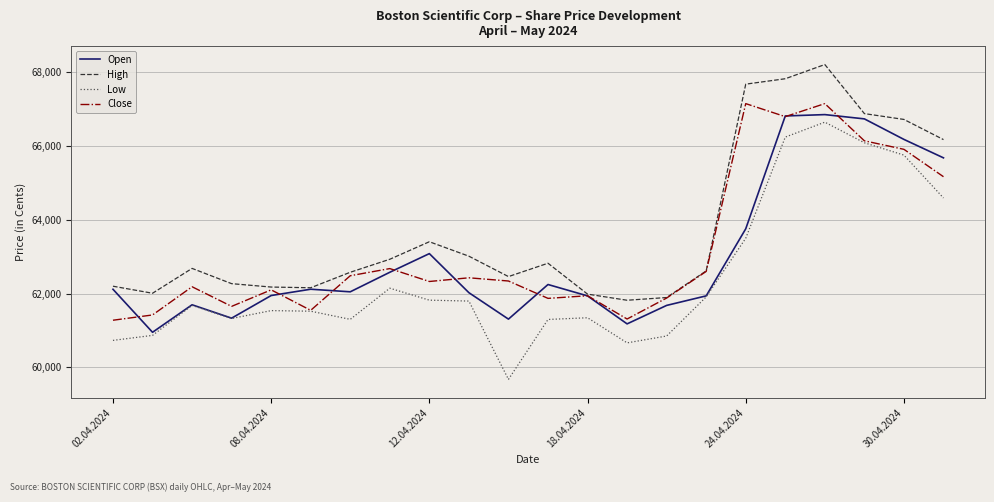

Which series has the largest total across all categories?

High